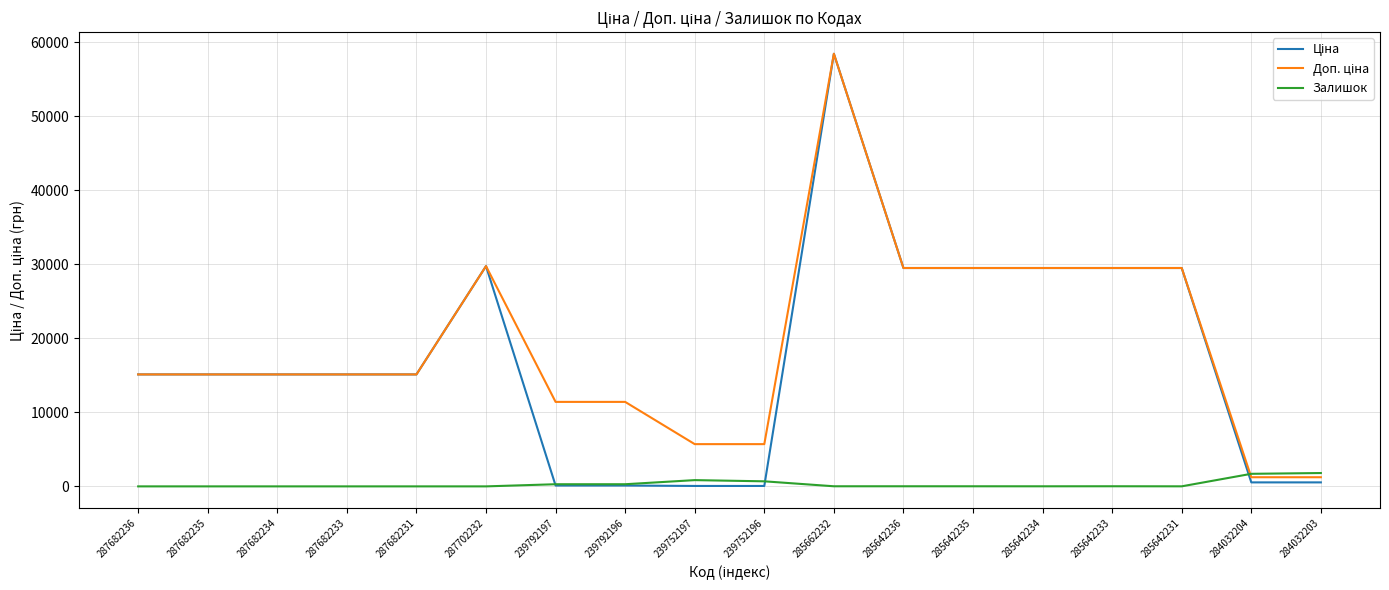

What is the spread (max minus min) of values at 287682233?

15120.0